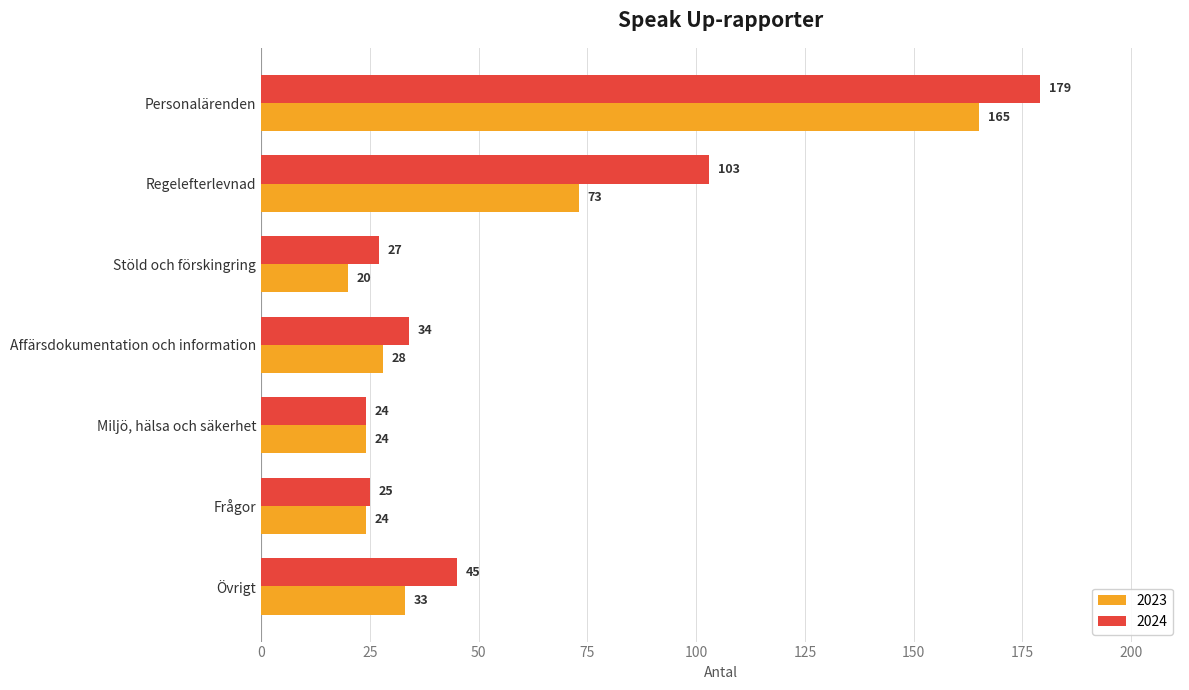

Which series has the widest spread of values?

2024